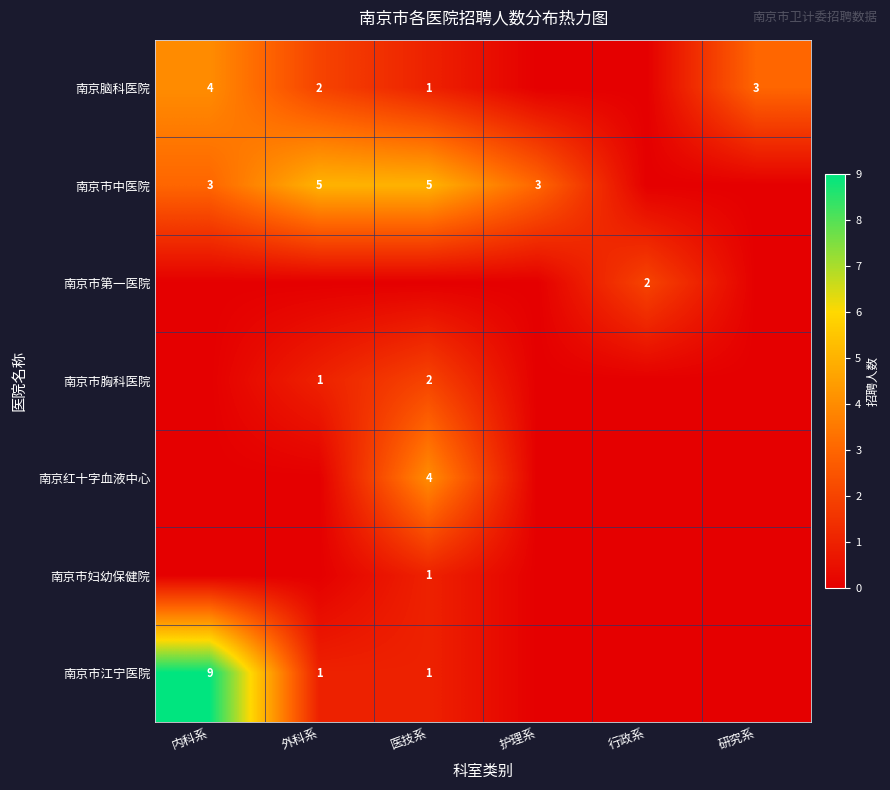

Between 护理系 and 内科系, which is larger?

内科系